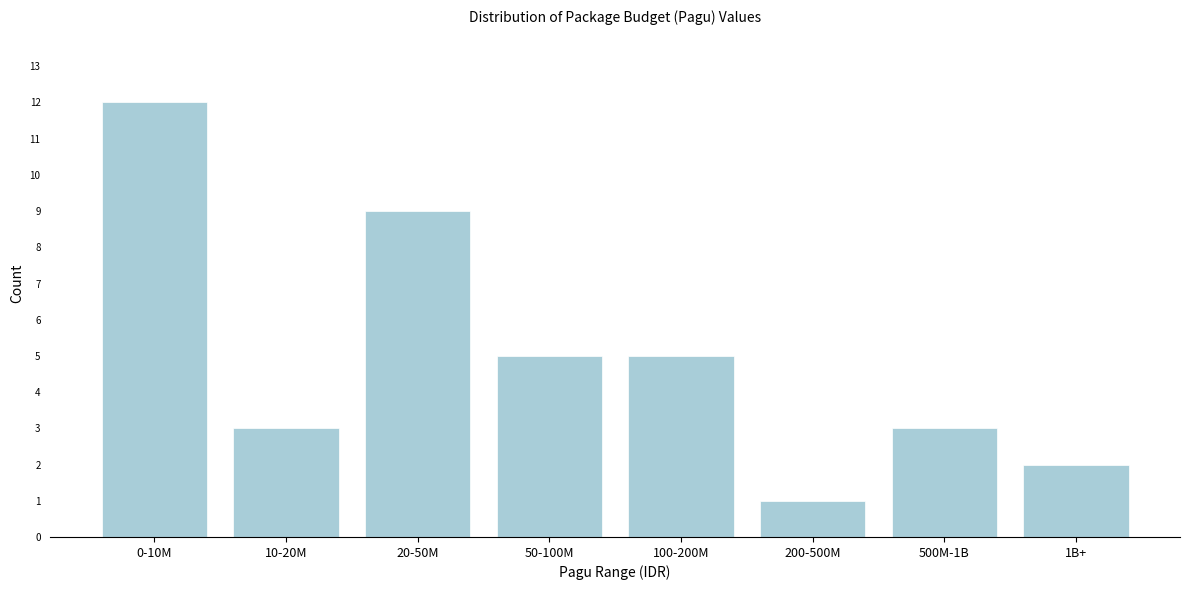

Reading left to right, list all the values displayed in this chart.

12	3	9	5	5	1	3	2